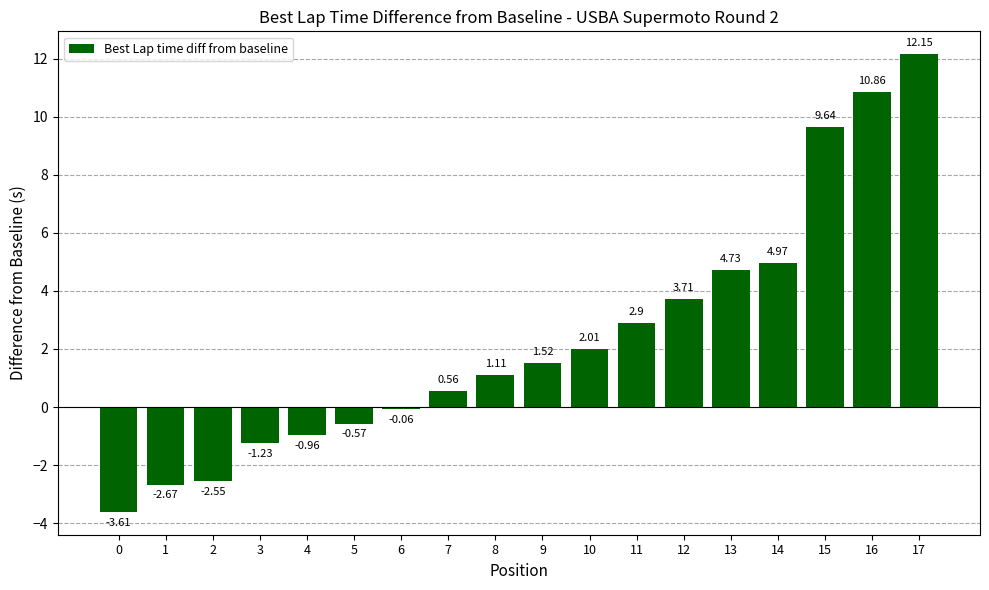

Between 12 and 1, which is larger?

12